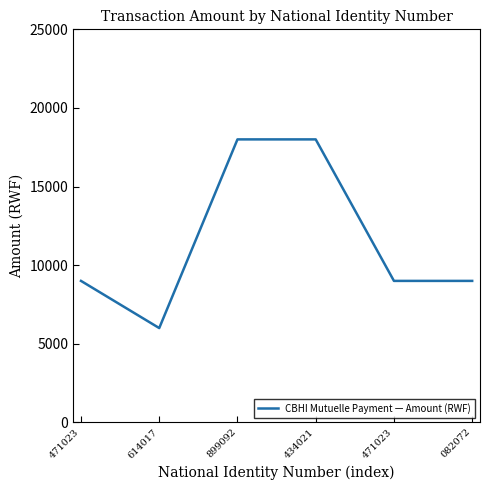

How many lines are shown in the chart?

1